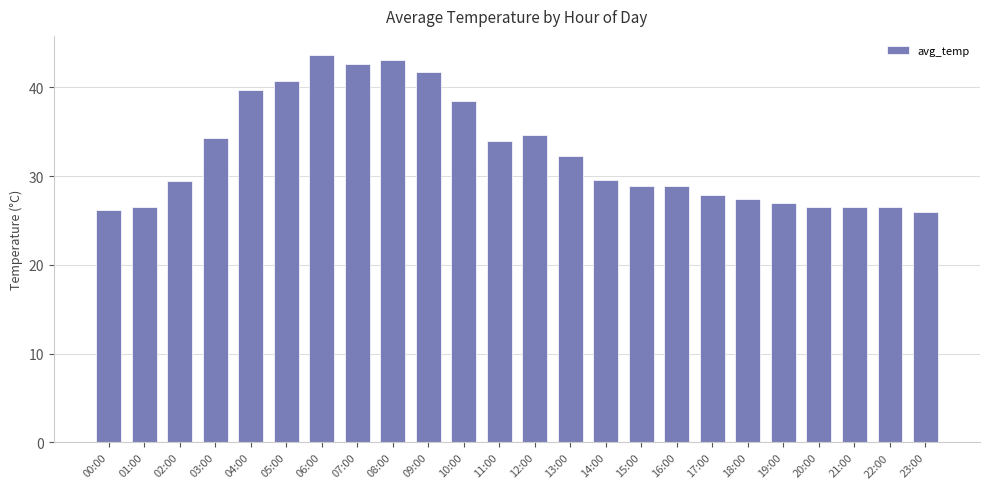

At which label does the data first exceed 29?

02:00